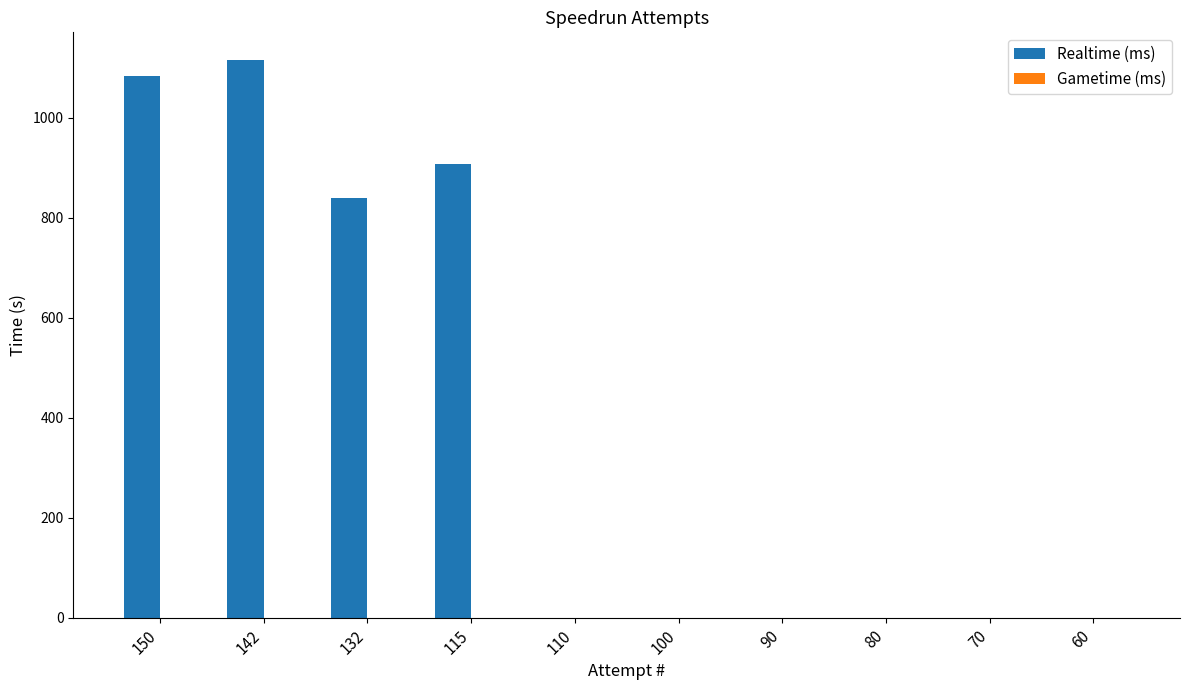

At which label is the value closest to 557?

132